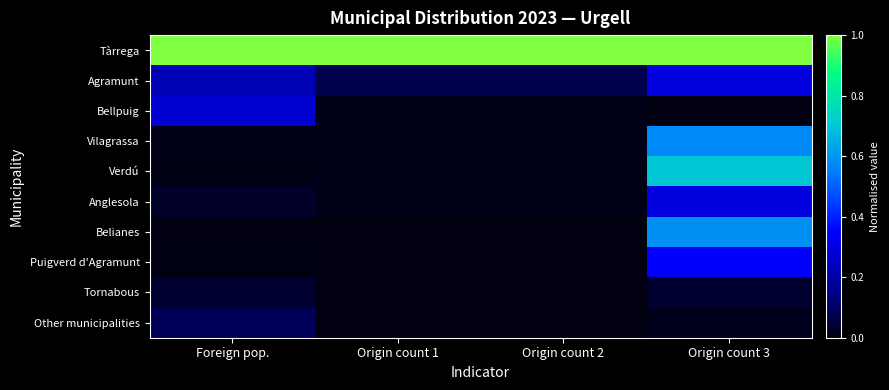

Reading right to left, list all the values displayed in this chart.

Tàrrega: Origin count 3=1.0	Origin count 2=1.0	Origin count 1=1.0	Foreign pop.=1.0
Agramunt: Origin count 3=0.3	Origin count 2=0.1	Origin count 1=0.1	Foreign pop.=0.2
Bellpuig: Origin count 3=0.0	Origin count 2=0.0	Origin count 1=0.0	Foreign pop.=0.3
Vilagrassa: Origin count 3=0.6	Origin count 2=0.0	Origin count 1=0.0	Foreign pop.=0.0
Verdú: Origin count 3=0.7	Origin count 2=0.0	Origin count 1=0.0	Foreign pop.=0.0
Anglesola: Origin count 3=0.3	Origin count 2=0.0	Origin count 1=0.0	Foreign pop.=0.0
Belianes: Origin count 3=0.6	Origin count 2=0.0	Origin count 1=0.0	Foreign pop.=0.0
Puigverd d'Agramunt: Origin count 3=0.3	Origin count 2=0.0	Origin count 1=0.0	Foreign pop.=0.0
Tornabous: Origin count 3=0.0	Origin count 2=0.0	Origin count 1=0.0	Foreign pop.=0.0
Other municipalities: Origin count 3=0.0	Origin count 2=0.0	Origin count 1=0.0	Foreign pop.=0.1